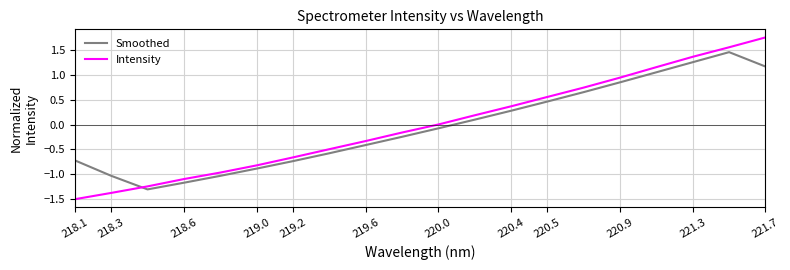

What is the lowest value of the Intensity series?

-1.5